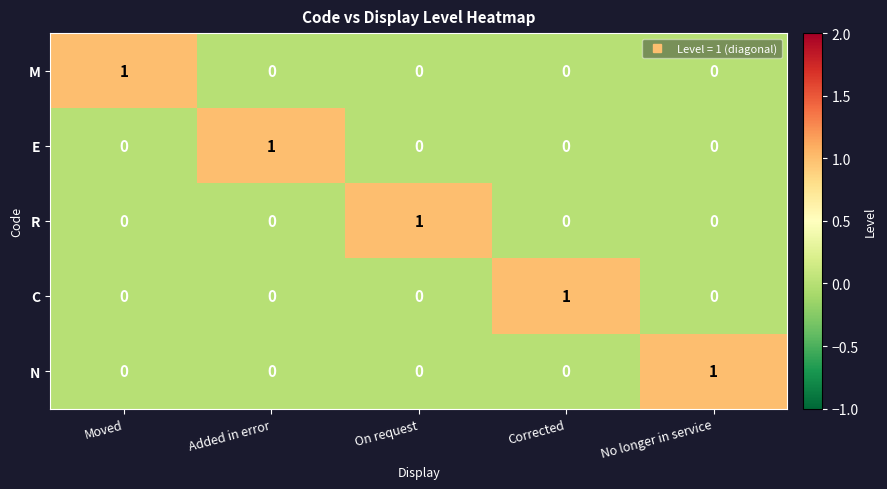

At how many categories does at least one series exceed 0?

5